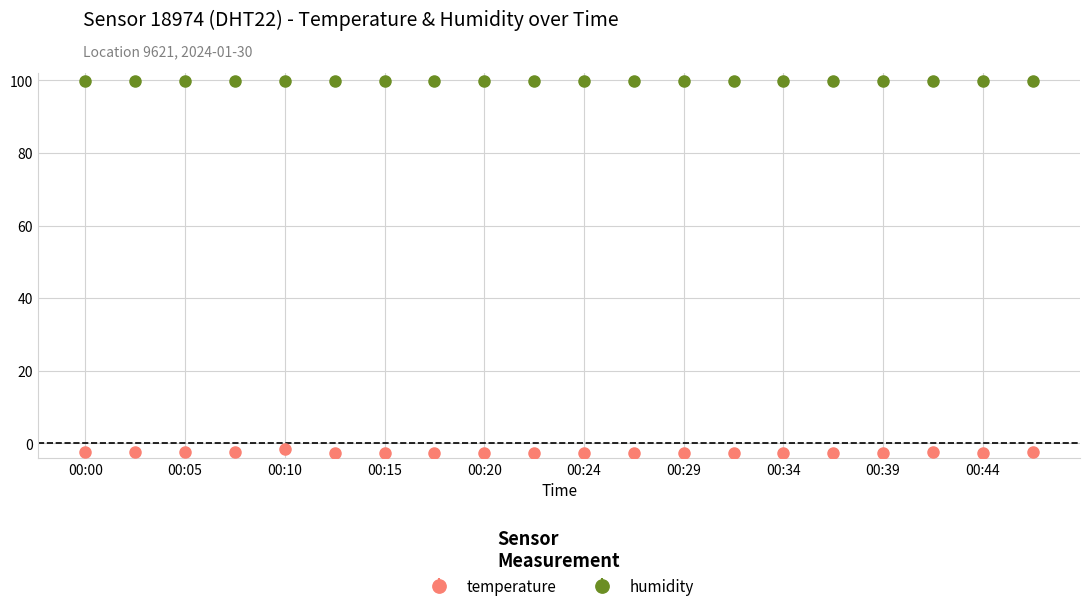

What is the average value of the humidity series?

99.9